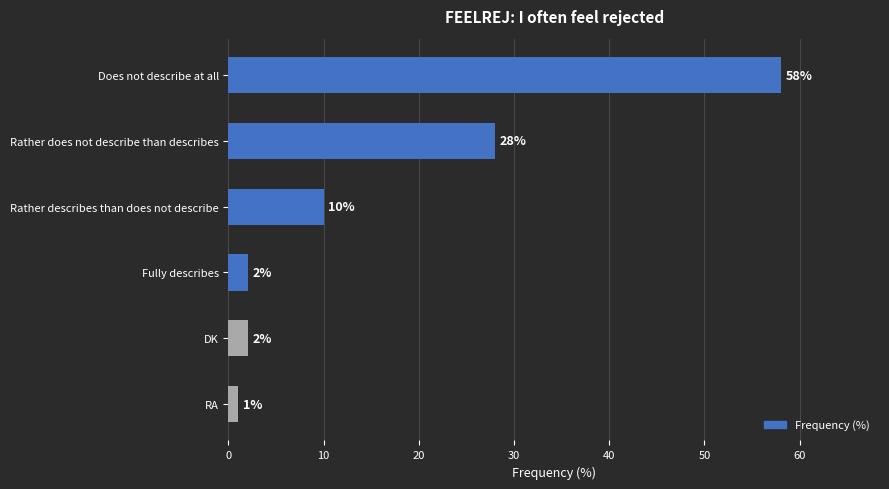

What is the label of the 4th bar from the top?

Fully describes